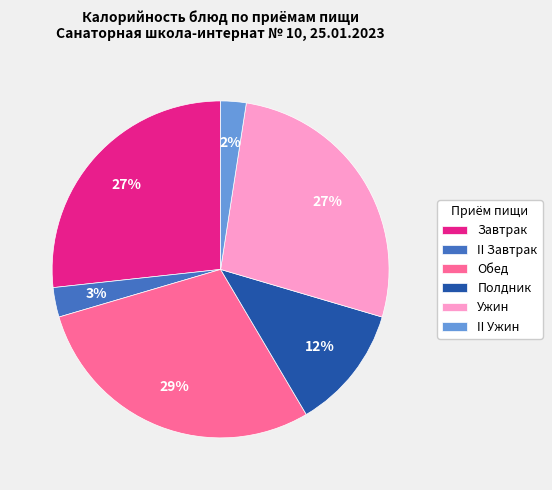

Do Завтрак and II Завтрак together represent more than half of the pie?

No